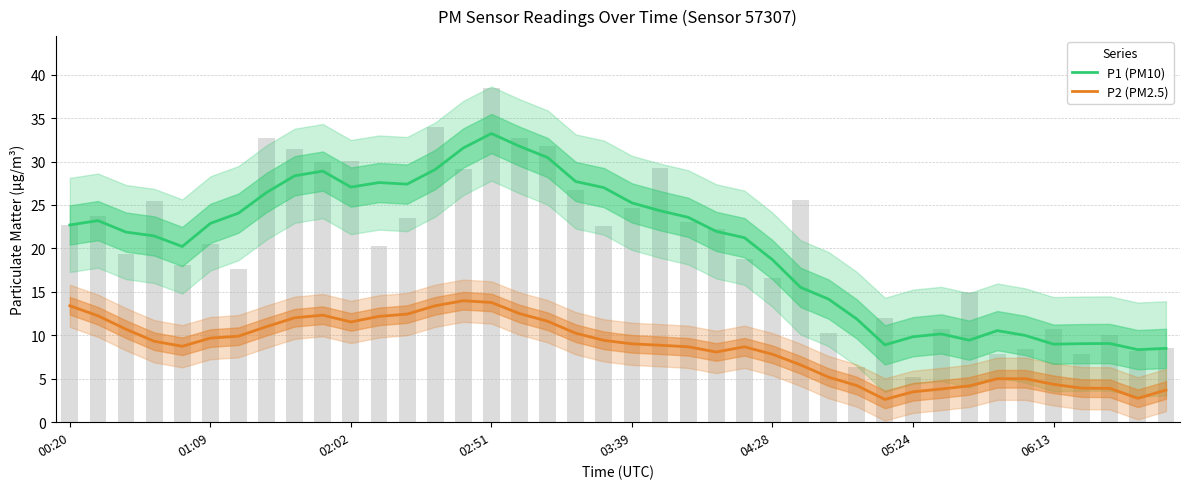

What is the maximum value shown in the chart?

33.2